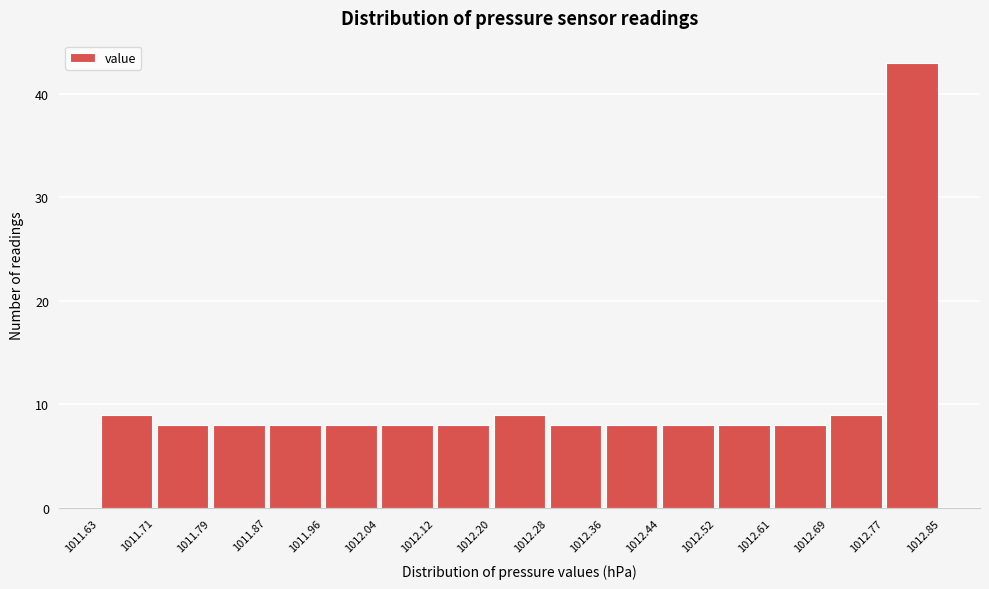

Which range on the x-axis has the tallest bar?

1012.77 to 1012.85